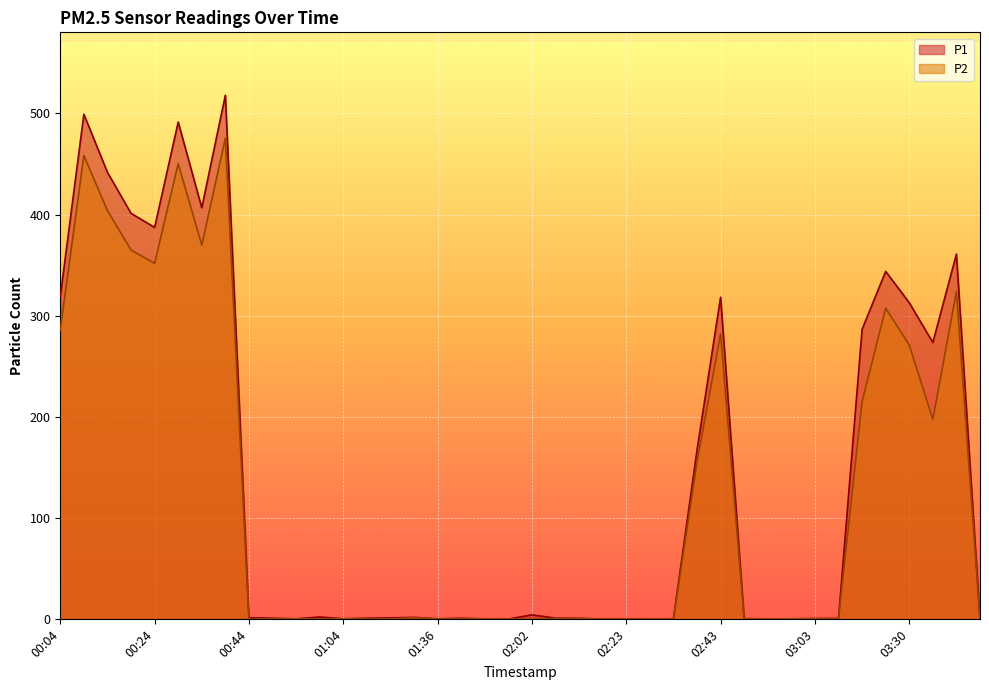

At which label is P1 closest to 259?

03:35